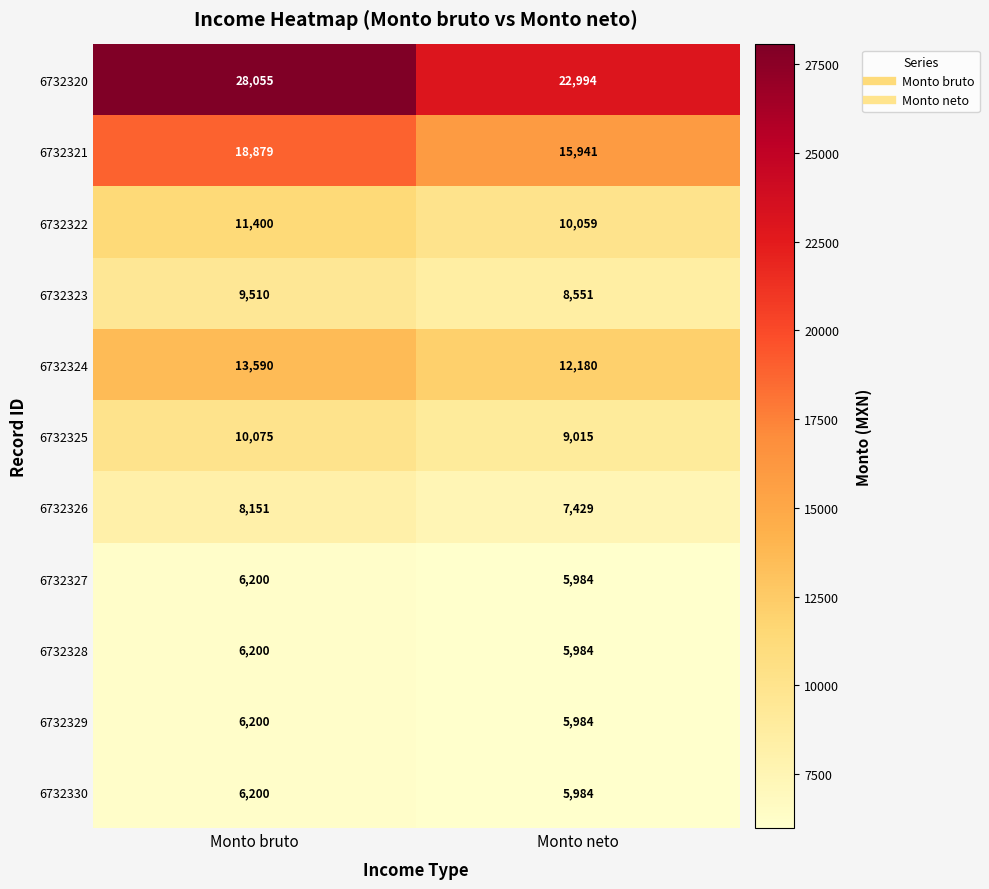

Which series changed the most between Monto bruto and Monto neto?

6732320